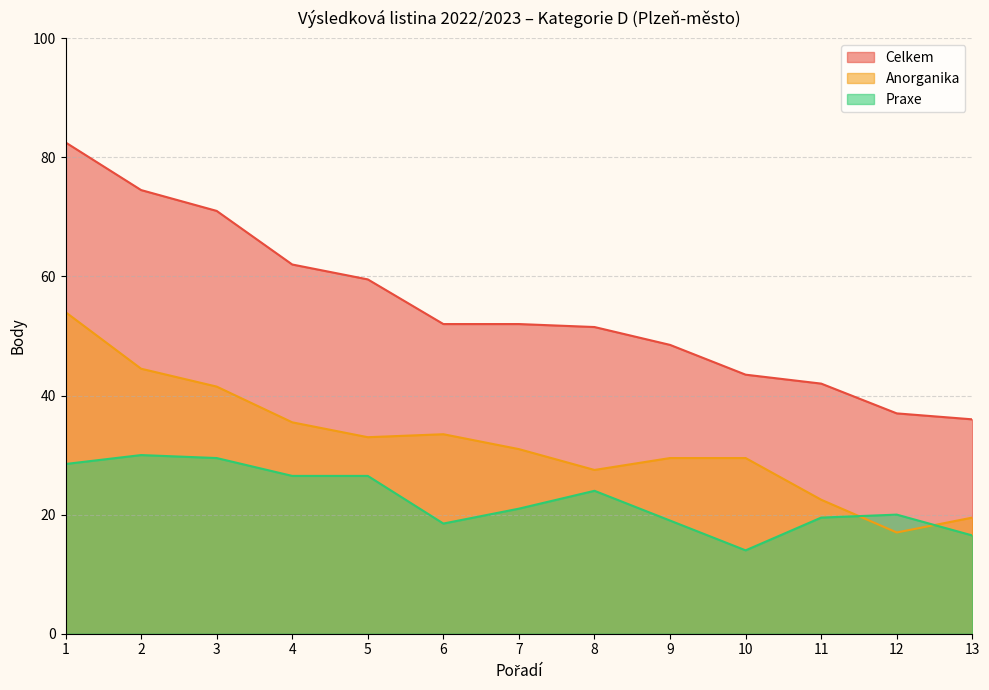

Where is Anorganika nearest to the value 35?

4